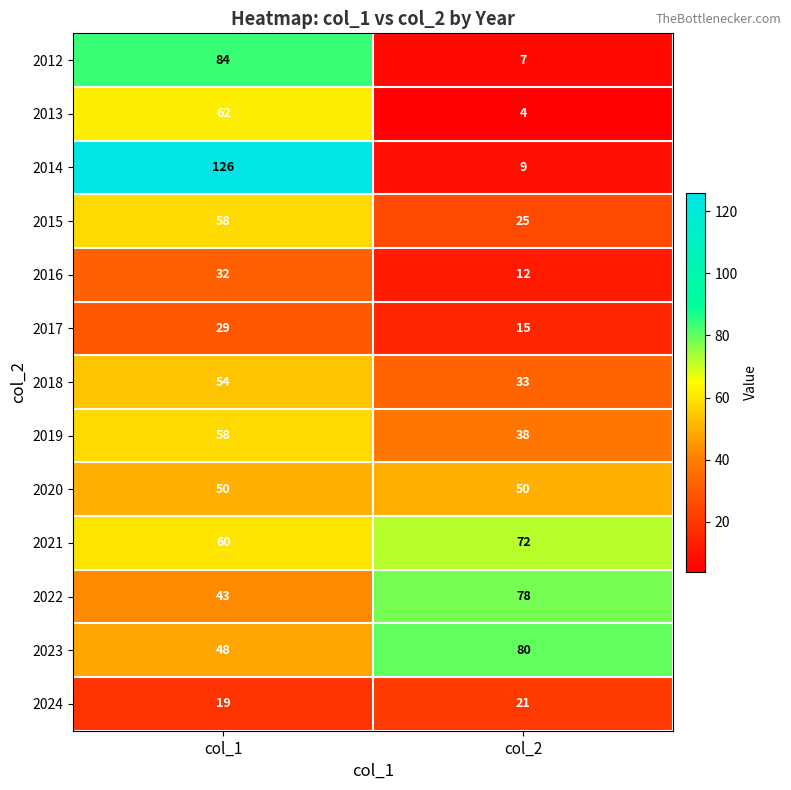

List the labels in order of 2024 value, largest first.

col_2, col_1